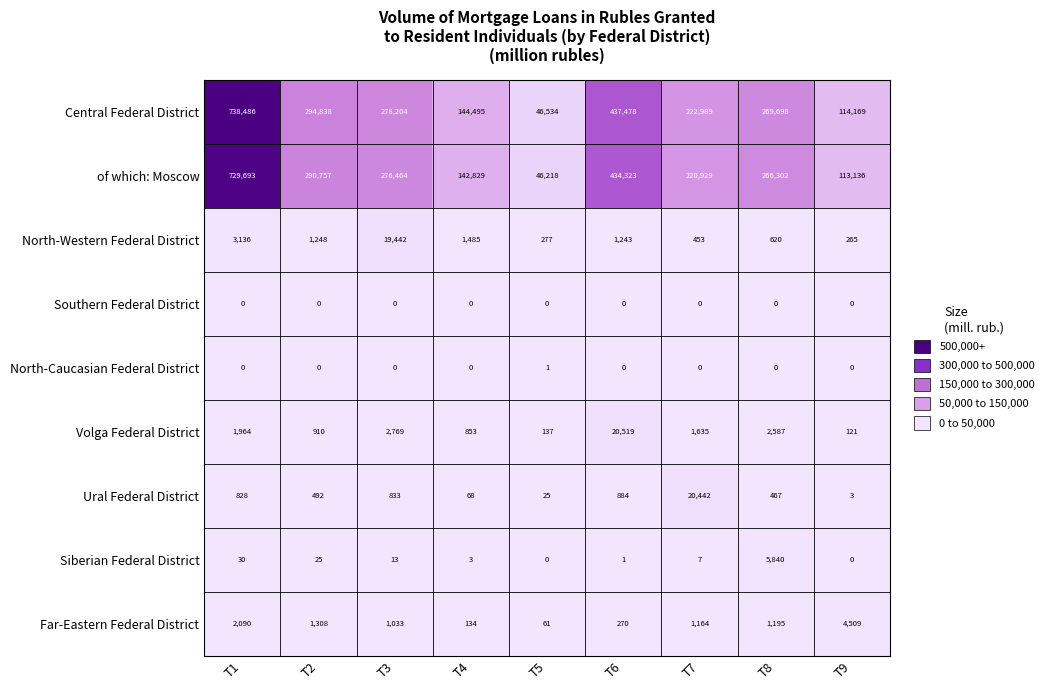

List the series in order of their peak value, highest first.

Central Federal District, of which: Moscow, Volga Federal District, Ural Federal District, North-Western Federal District, Siberian Federal District, Far-Eastern Federal District, North-Caucasian Federal District, Southern Federal District